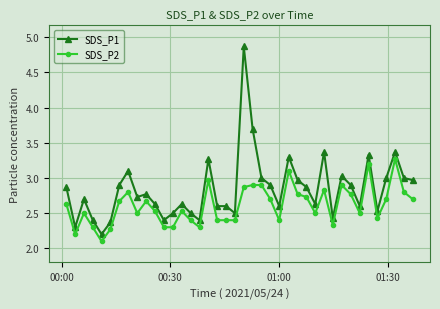

Rank the series by their maximum value, from lowest to highest.

SDS_P2, SDS_P1